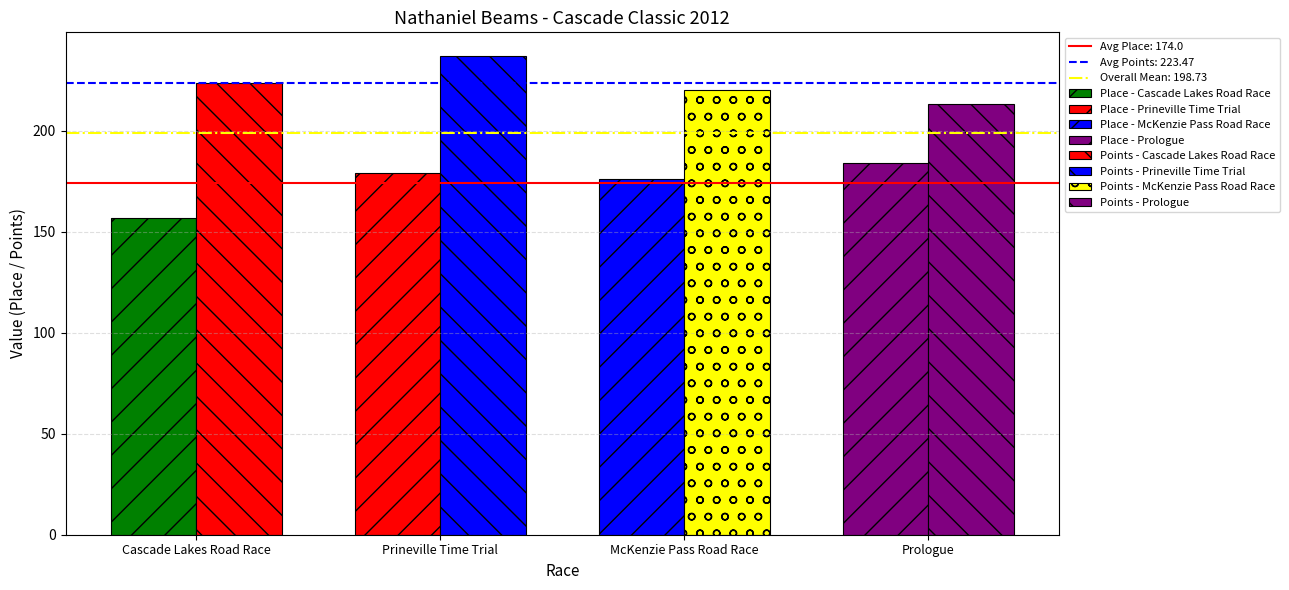

Between McKenzie Pass Road Race and Prologue, which series saw the biggest shift?

Place